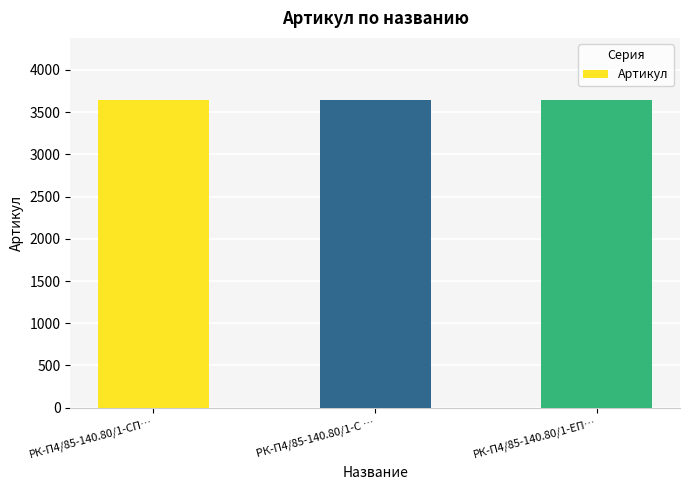

True or false: the data shows 2000 at РК-П4/85-140.80/1-С ….

False